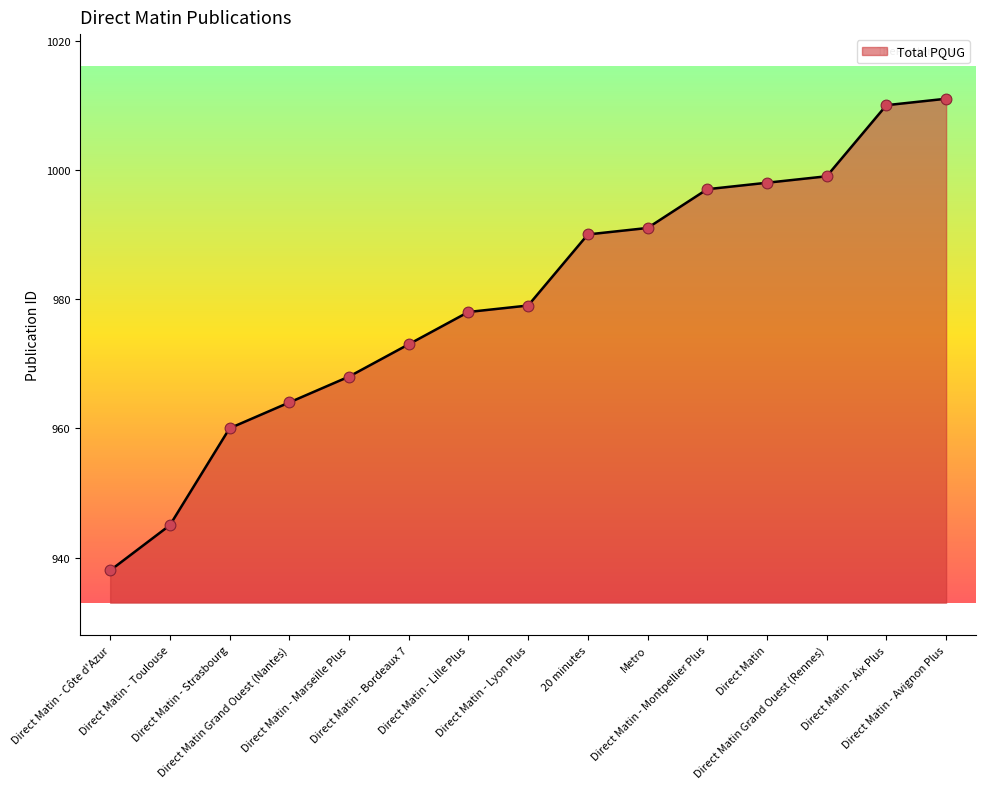

What is the ratio of the value at Direct Matin Grand Ouest (Nantes) to the value at Direct Matin - Lille Plus?

1.0